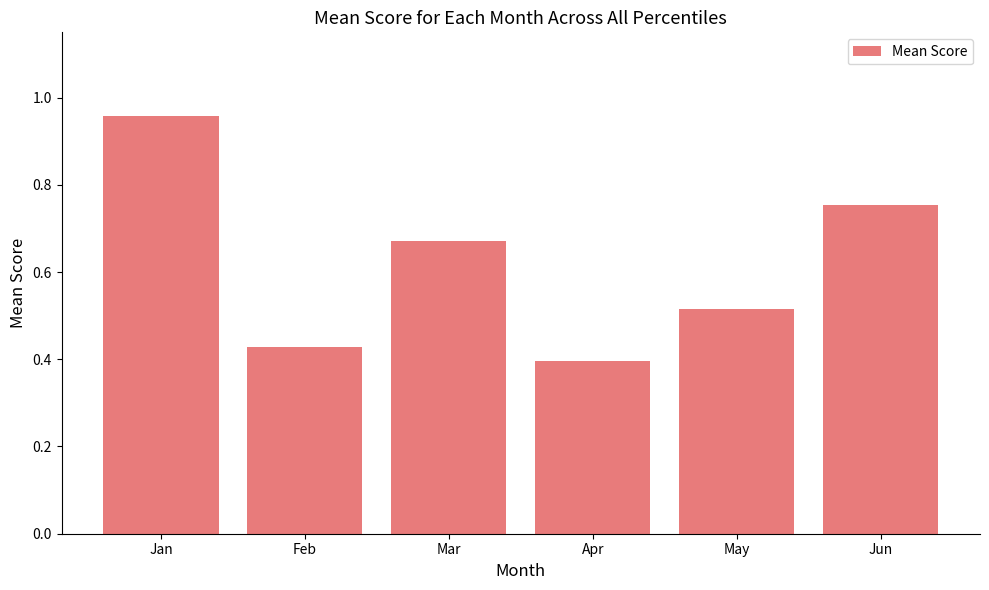

The value at Feb is 0.6. True or false?

False